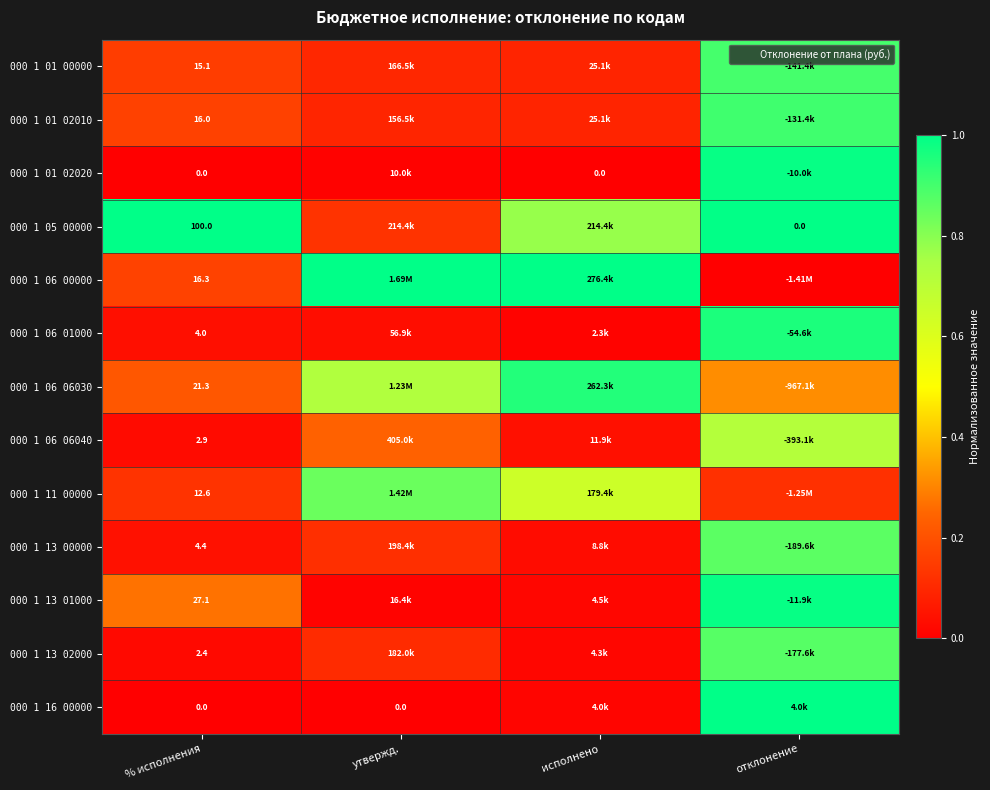

What is the difference between the maximum and minimum values in the 000 1 16 00000 series?

1.0